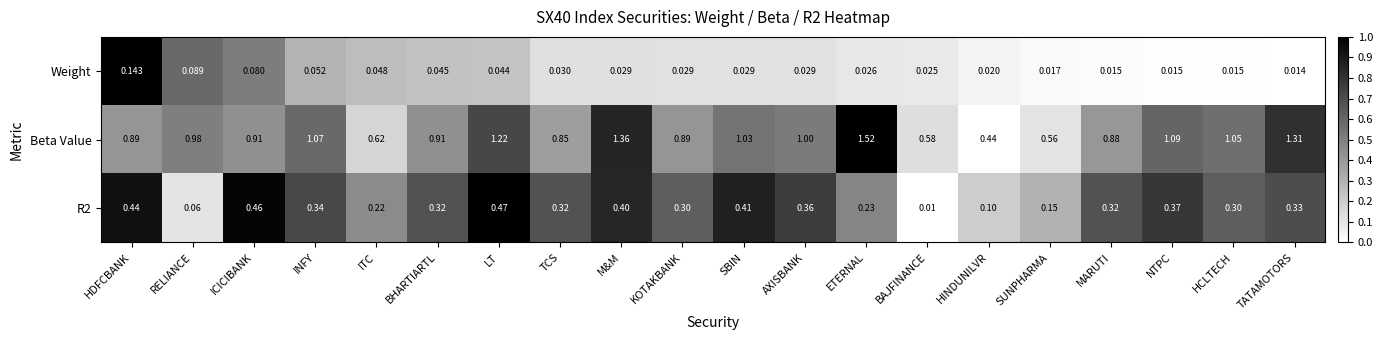

Which series has the largest total across all categories?

Beta Value